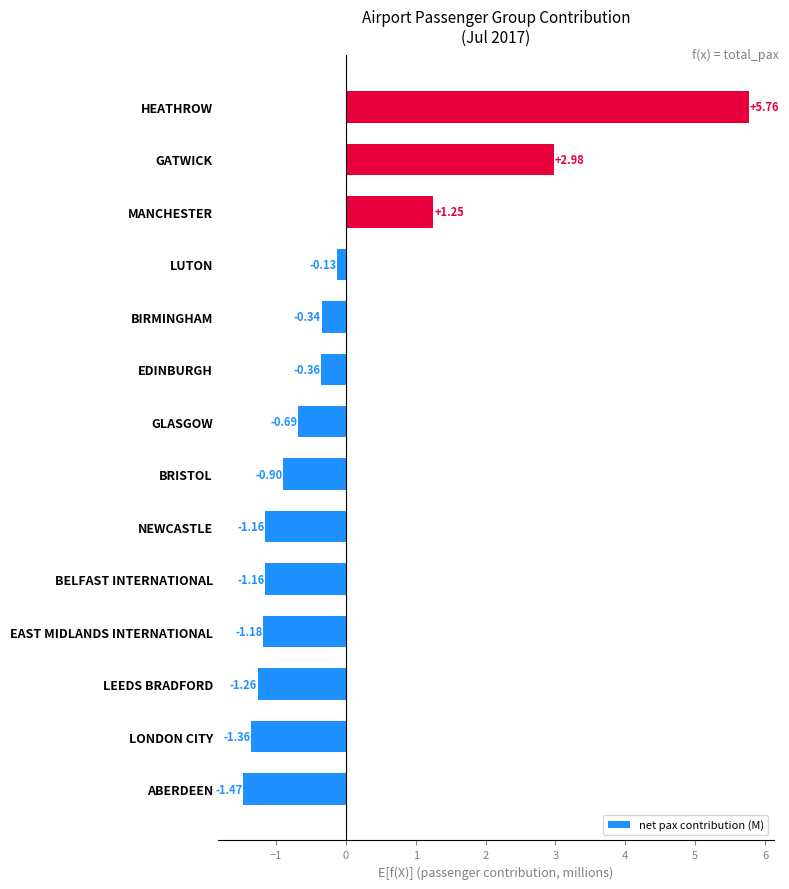

What is the difference between the second highest and minimum values?

4.5